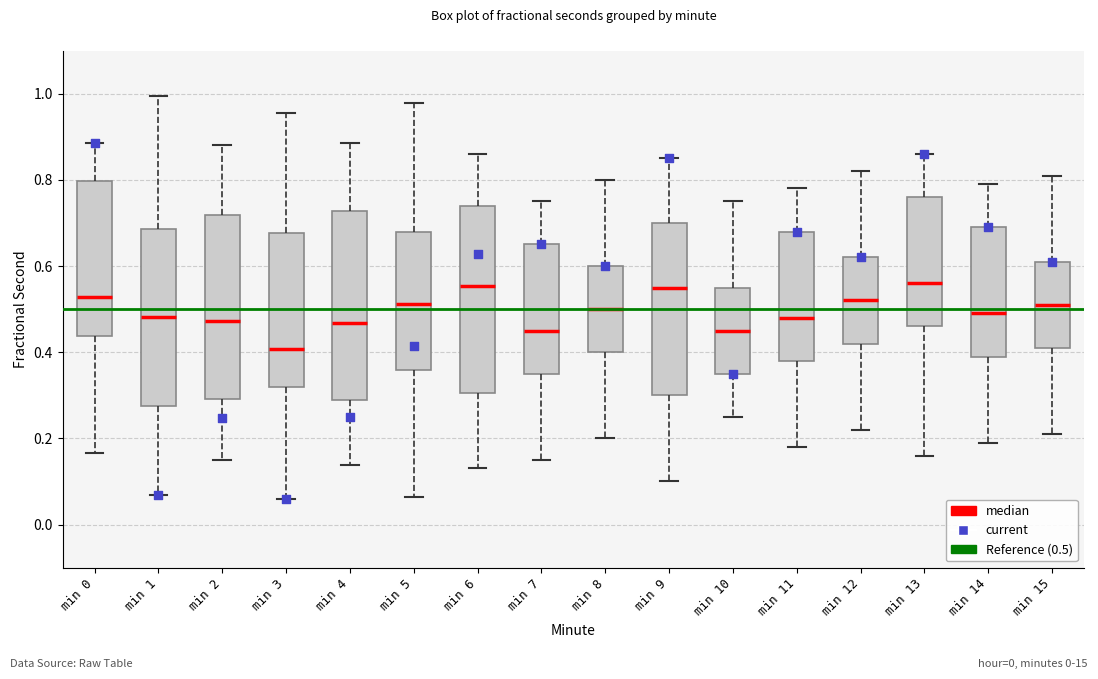

Where is the upper edge of the box for min 12 on the y-axis? The values are not printed on the chart, so give them approximately, as read against the axis.

0.62